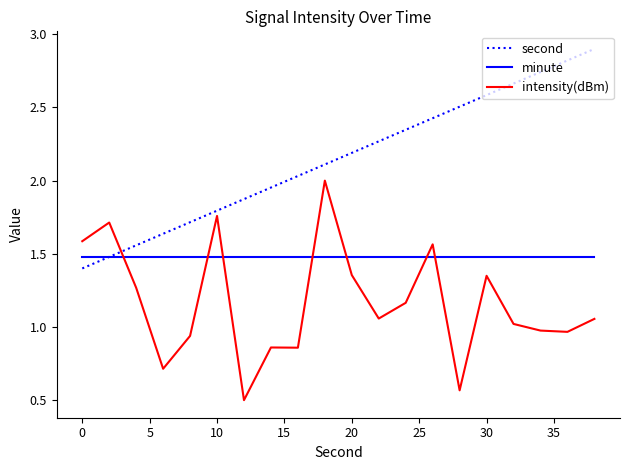

Rank the series by their maximum value, from lowest to highest.

minute, intensity(dBm), second